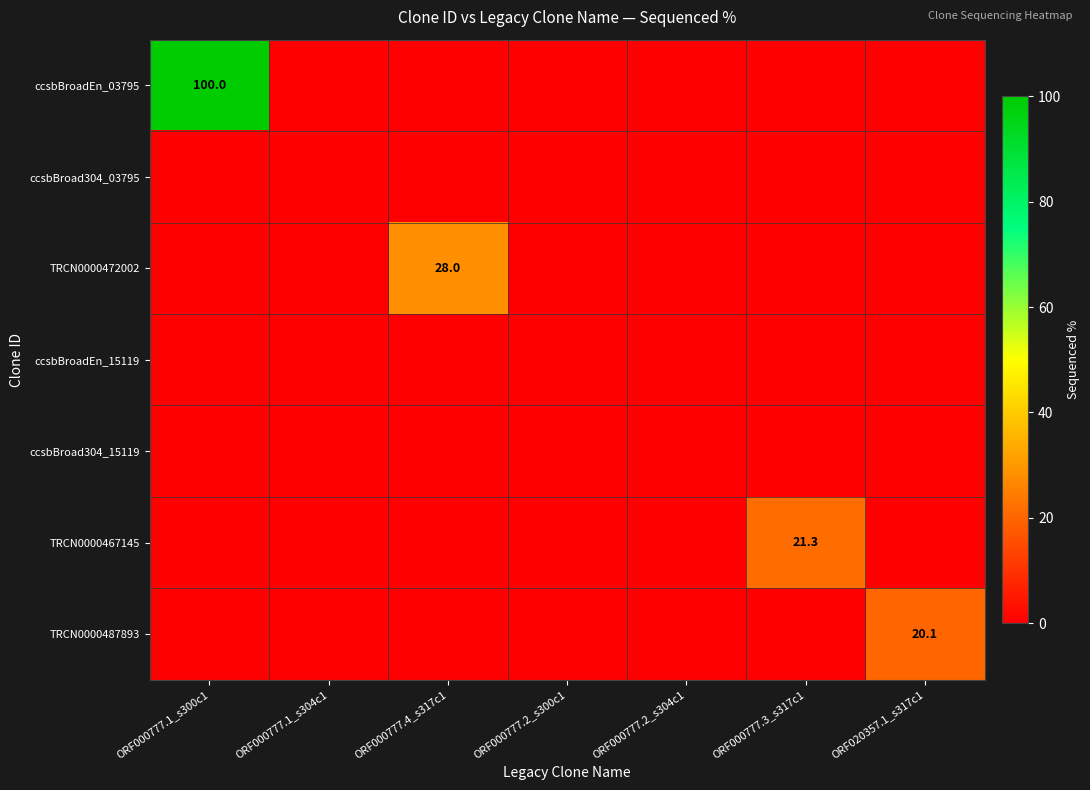

What is the greatest value displayed?

100.0